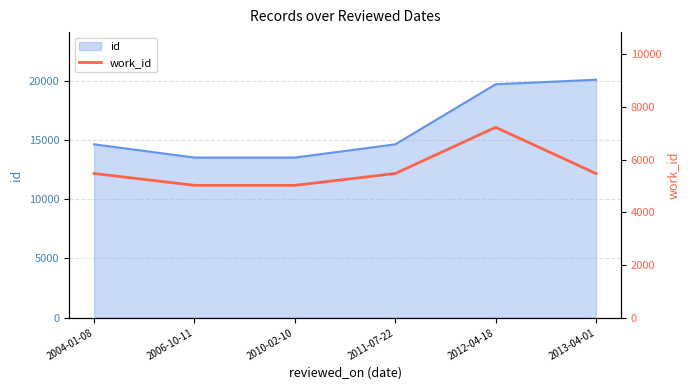

How many values are between 5022 and 5471?

5